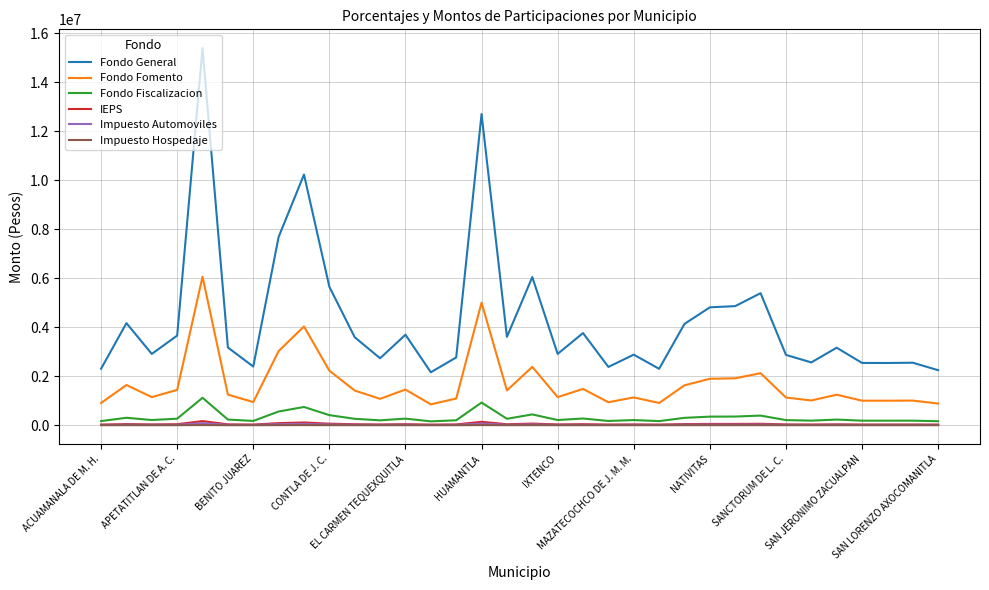

What is the minimum value for Fondo General?

2162002.4